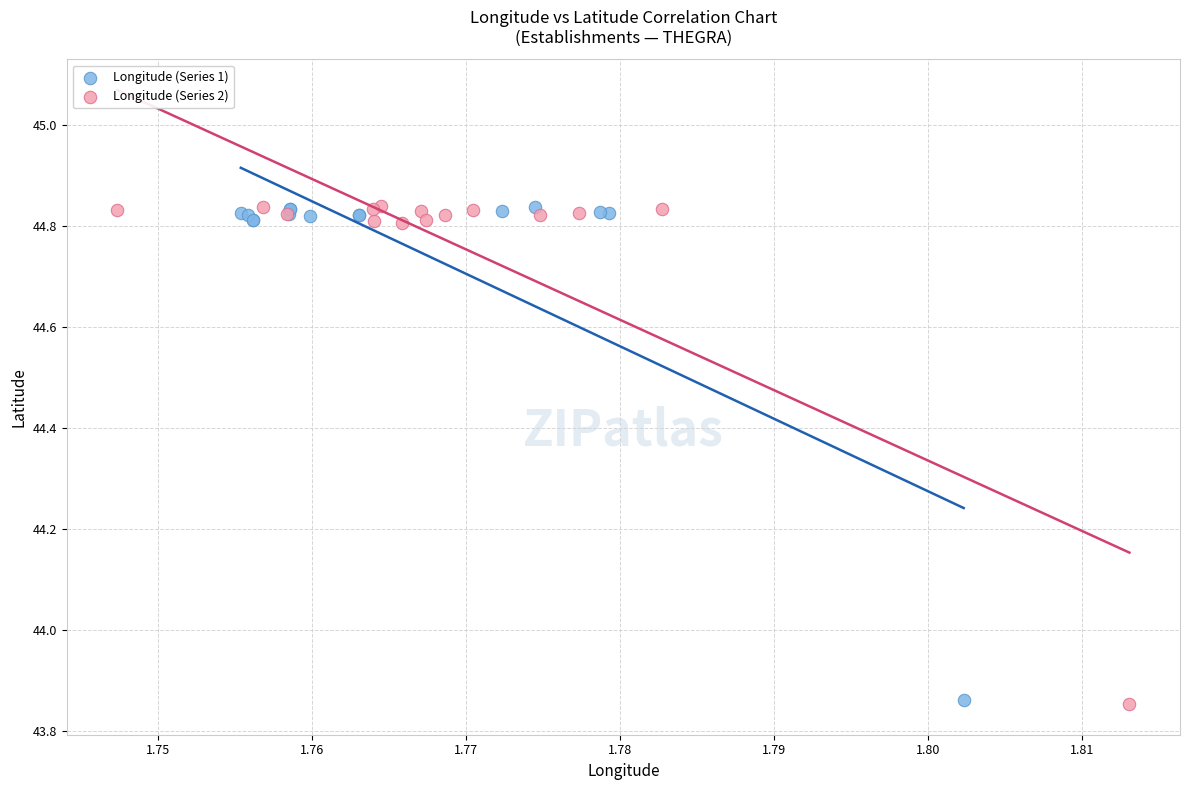

Which series has the widest spread of Y values?

Longitude (Series 2)